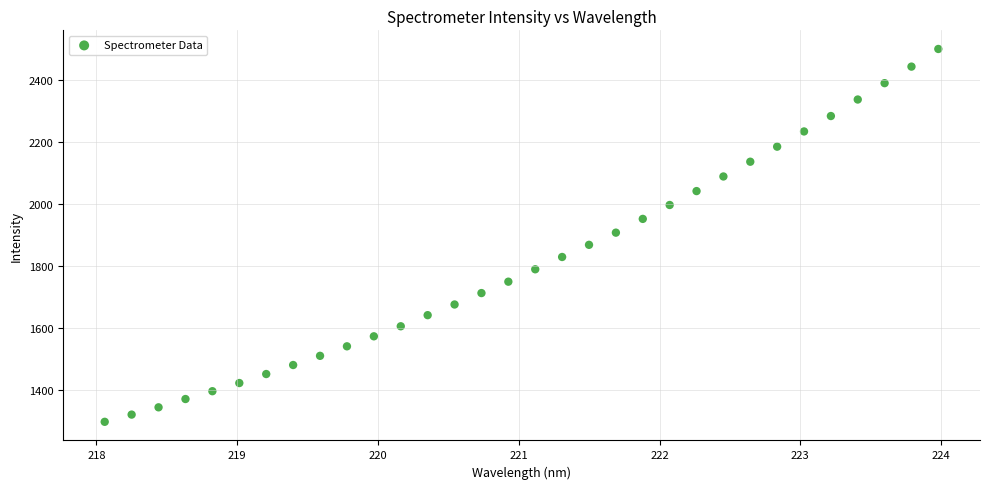

What is the range of X values (max minus min)?

5.9